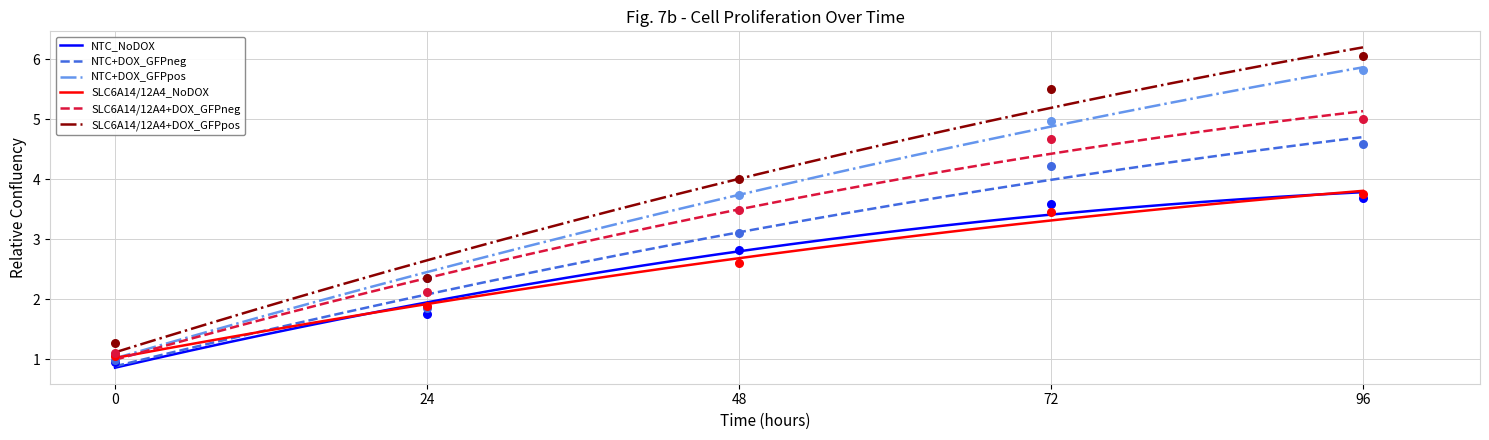

What are all the series names shown in the legend?

NTC_NoDOX, NTC+DOX_GFPneg, NTC+DOX_GFPpos, SLC6A14/12A4_NoDOX, SLC6A14/12A4+DOX_GFPneg, SLC6A14/12A4+DOX_GFPpos